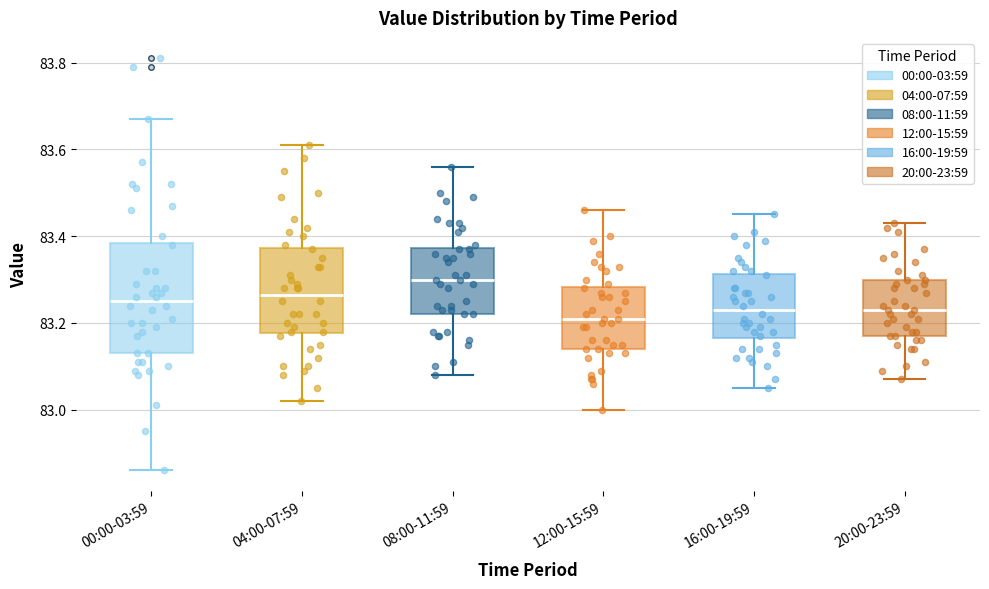

Which box has the highest median line?

08:00-11:59